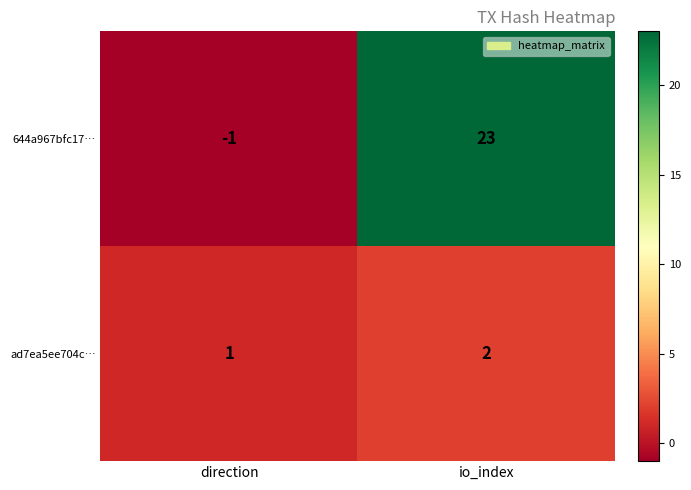

Which series has the largest range (max minus min)?

644a967bfc17…